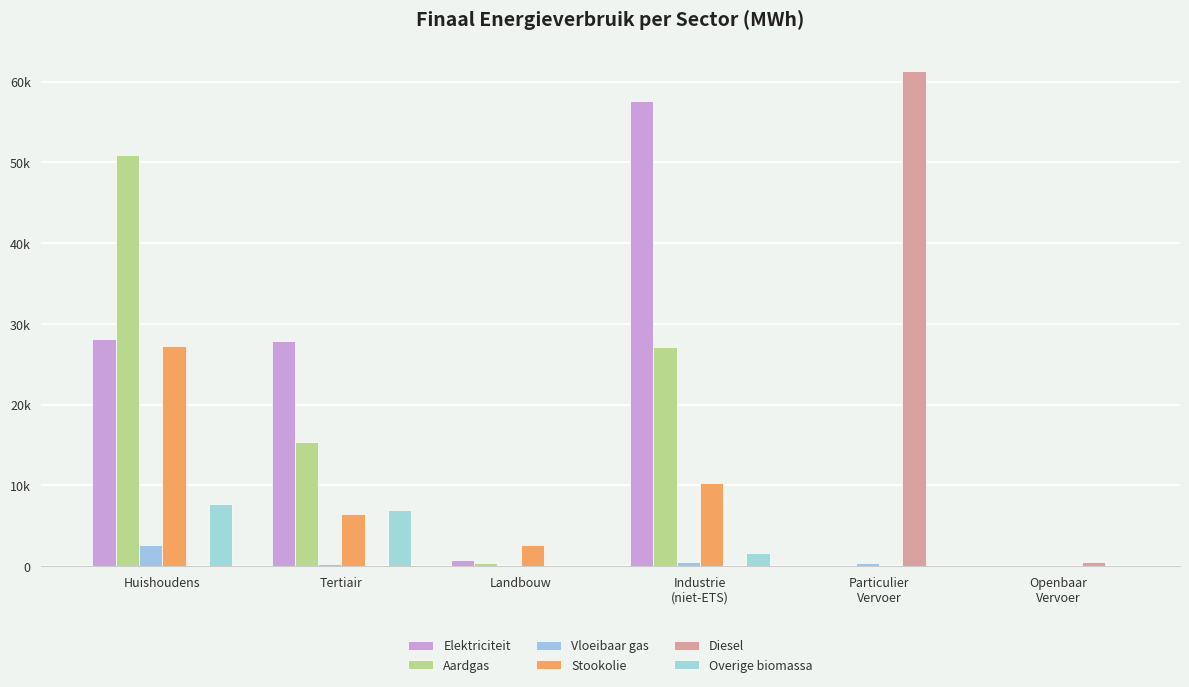

Does the chart contain stacked bars?

No